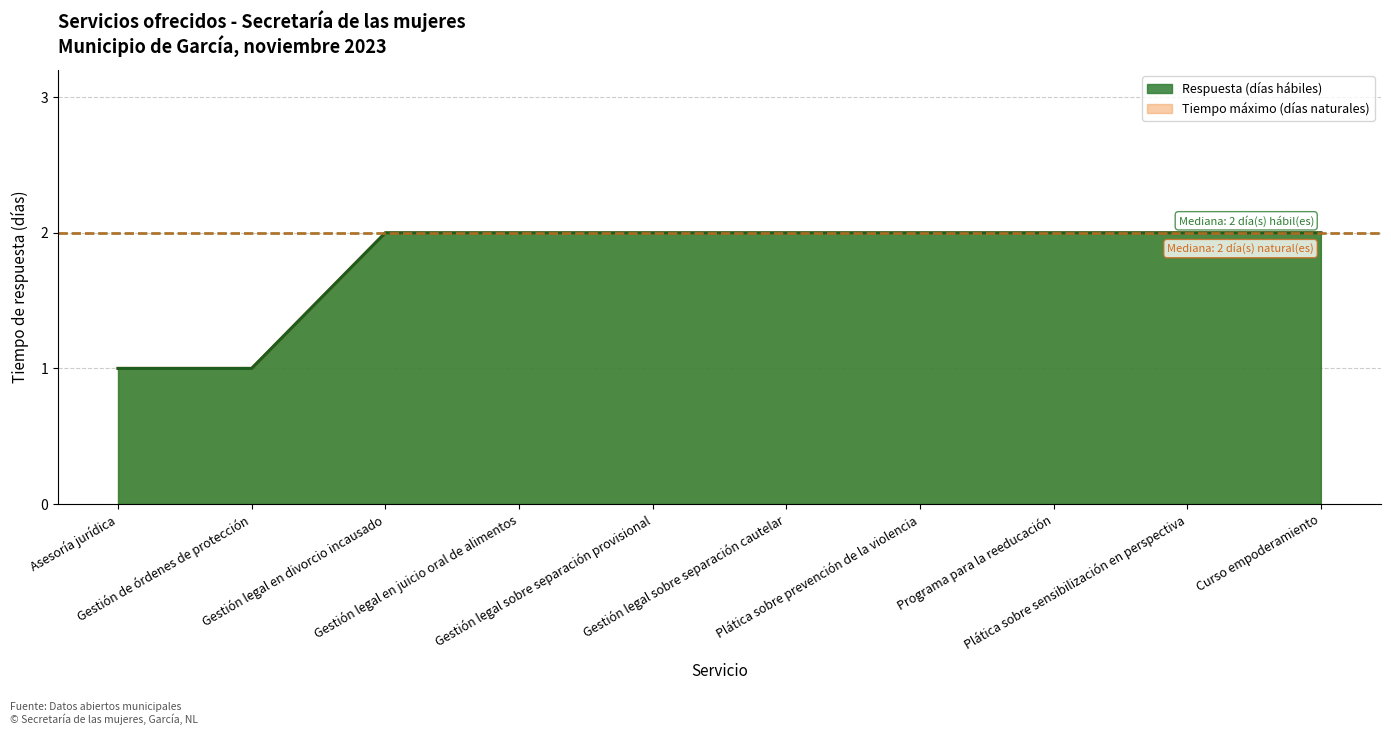

Reading left to right, list all the values displayed in this chart.

Respuesta (días hábiles): Asesoría jurídica=1	Gestión de órdenes de protección=1	Gestión legal en divorcio incausado=2	Gestión legal en juicio oral de alimentos=2	Gestión legal sobre separación provisional=2	Gestión legal sobre separación cautelar=2	Plática sobre prevención de la violencia=2	Programa para la reeducación=2	Plática sobre sensibilización en perspectiva=2	Curso empoderamiento=2
Tiempo máximo (días naturales): Asesoría jurídica=1	Gestión de órdenes de protección=1	Gestión legal en divorcio incausado=2	Gestión legal en juicio oral de alimentos=2	Gestión legal sobre separación provisional=2	Gestión legal sobre separación cautelar=2	Plática sobre prevención de la violencia=2	Programa para la reeducación=2	Plática sobre sensibilización en perspectiva=2	Curso empoderamiento=2